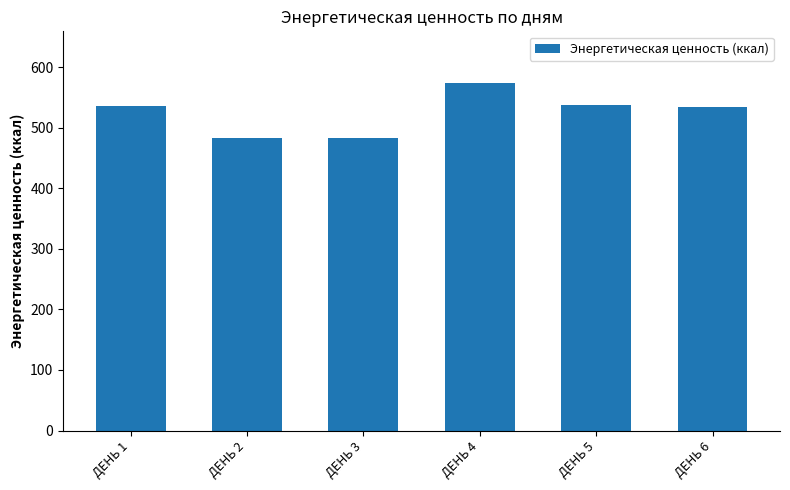

What value does the data have at ДЕНЬ 3?

482.6